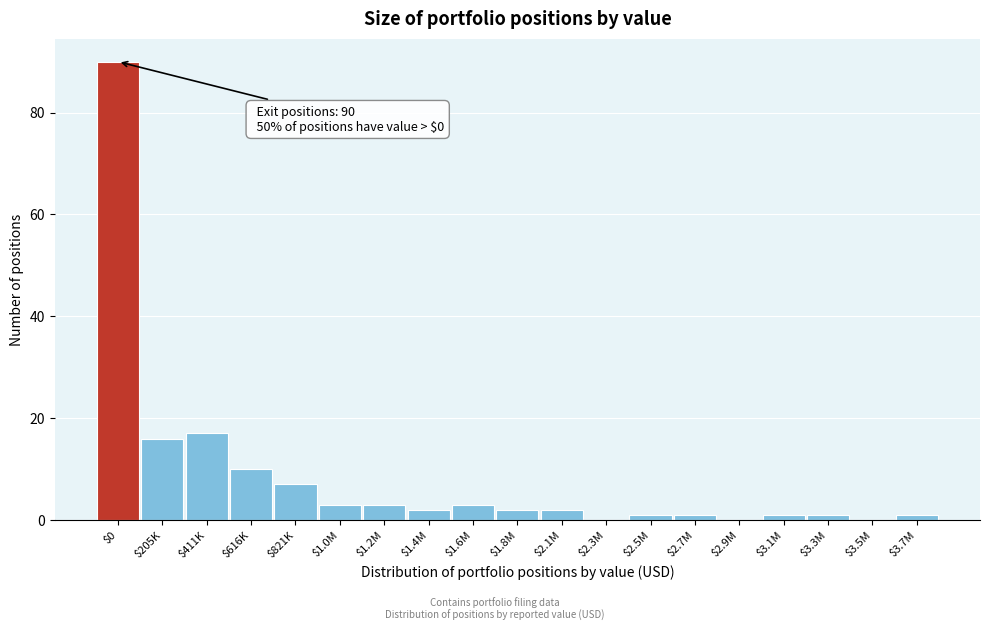

The chart shows a value of -54 at $2.3M. True or false?

False